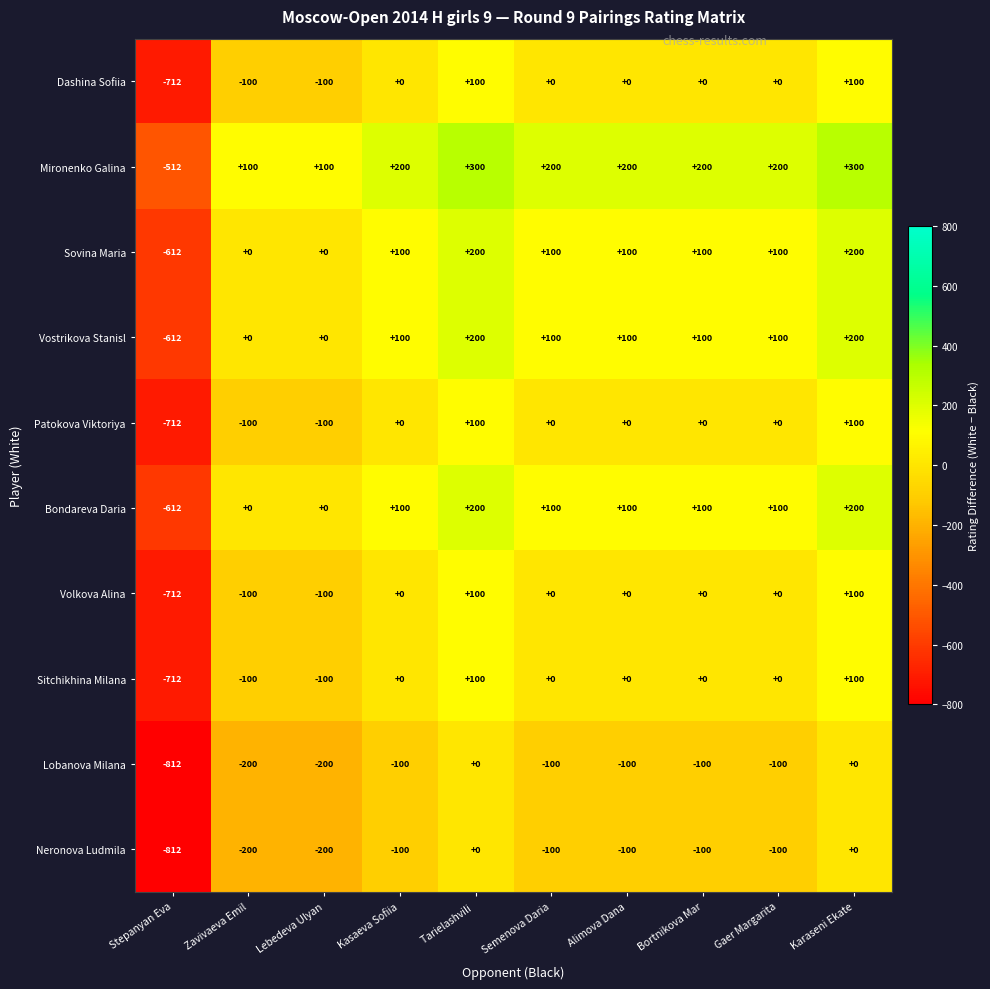

What is the greatest value displayed?

300